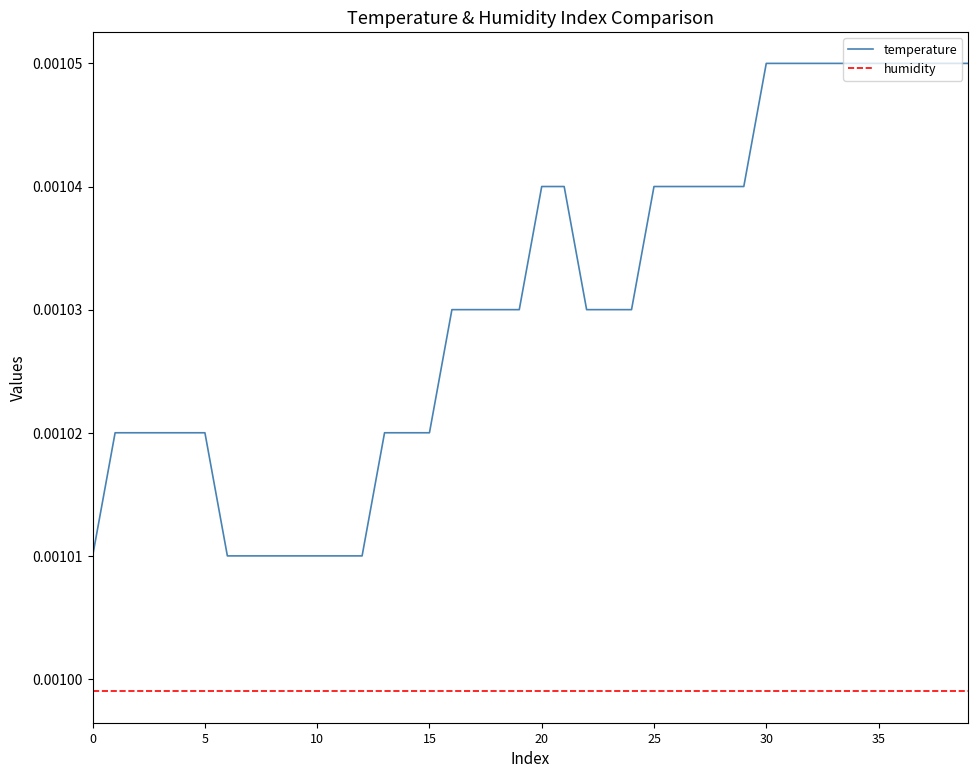

True or false: temperature and humidity intersect in this chart.

False